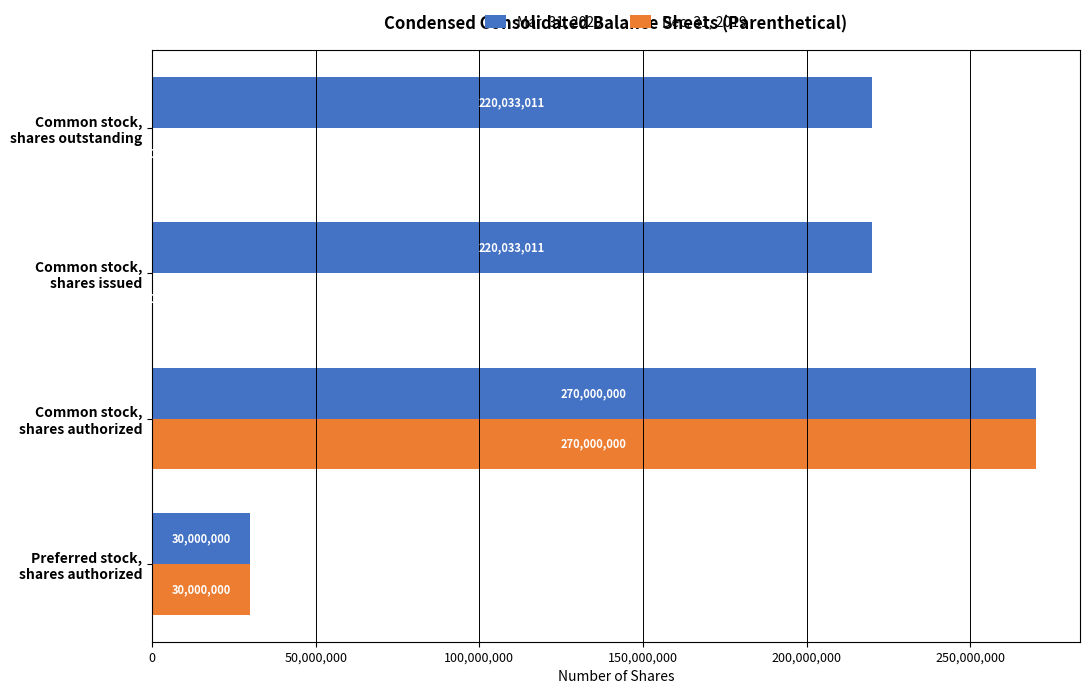

What is the highest value of the Dec. 31, 2019 series?

270000000